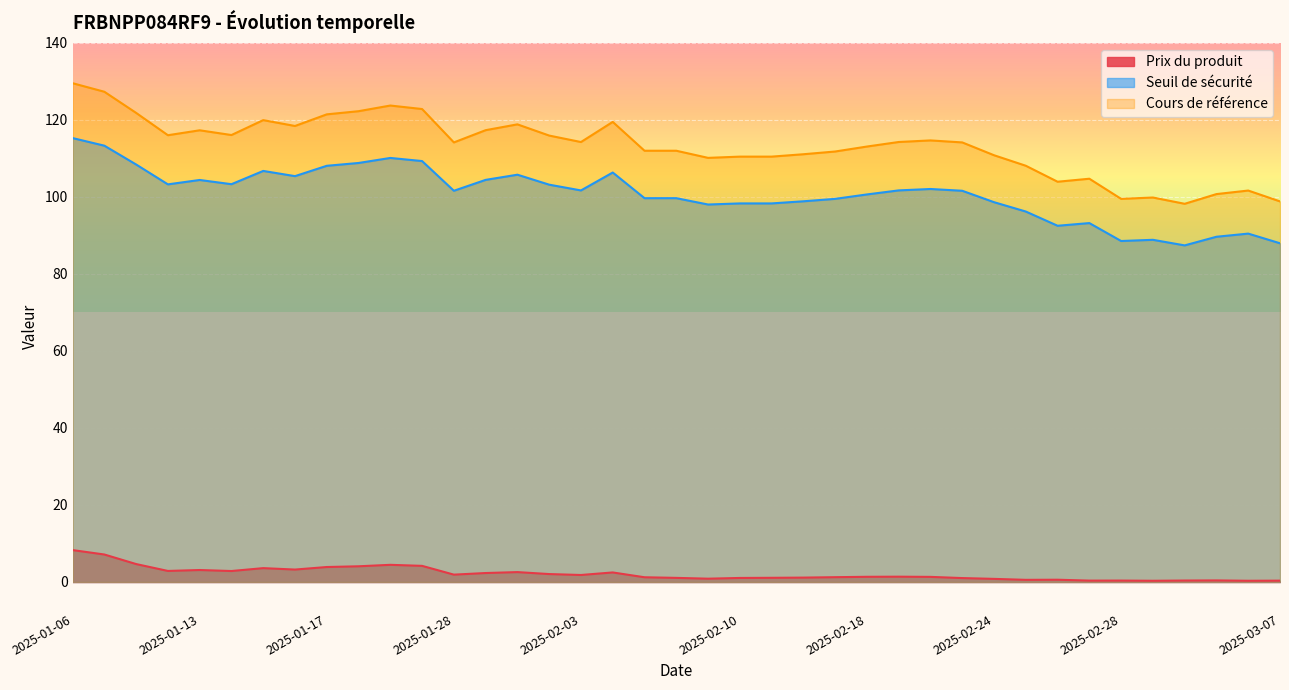

At which label does Seuil de sécurité first exceed 101?

2025-01-06